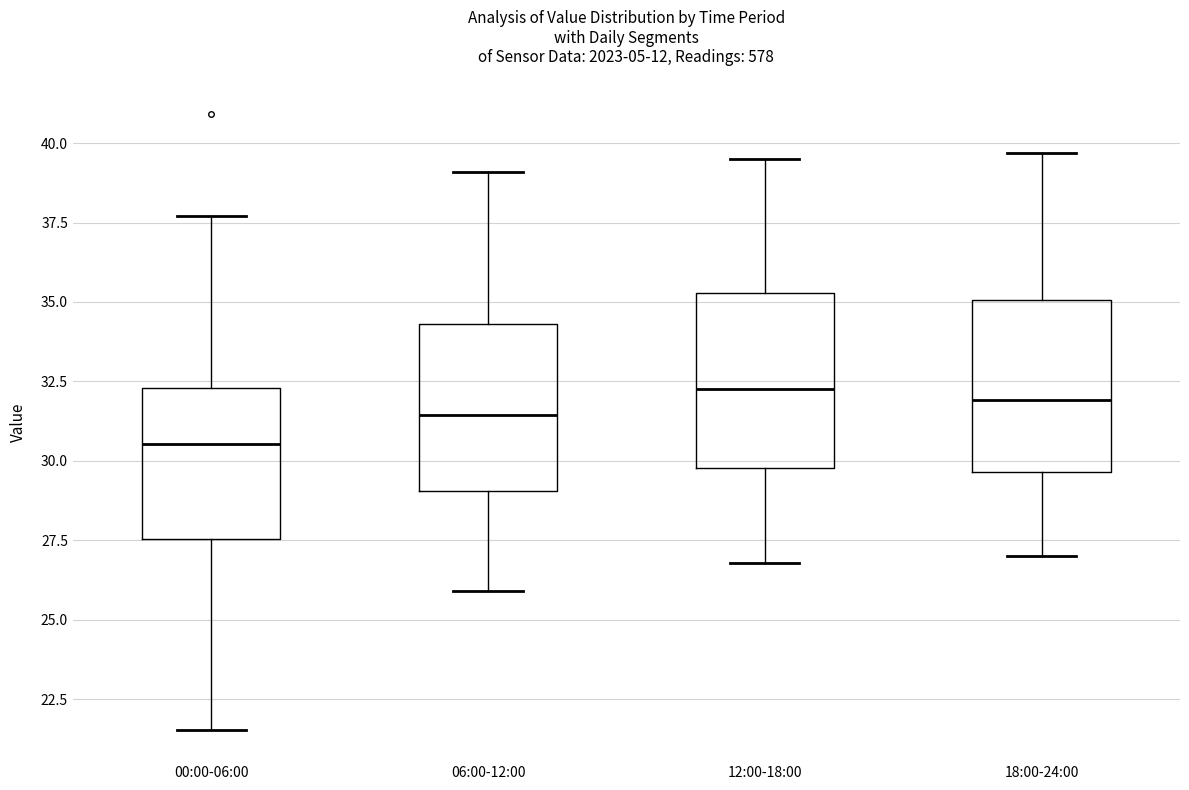

Where does the upper whisker of the box for 18:00-24:00 end on the y-axis? The values are not printed on the chart, so give them approximately, as read against the axis.

39.5